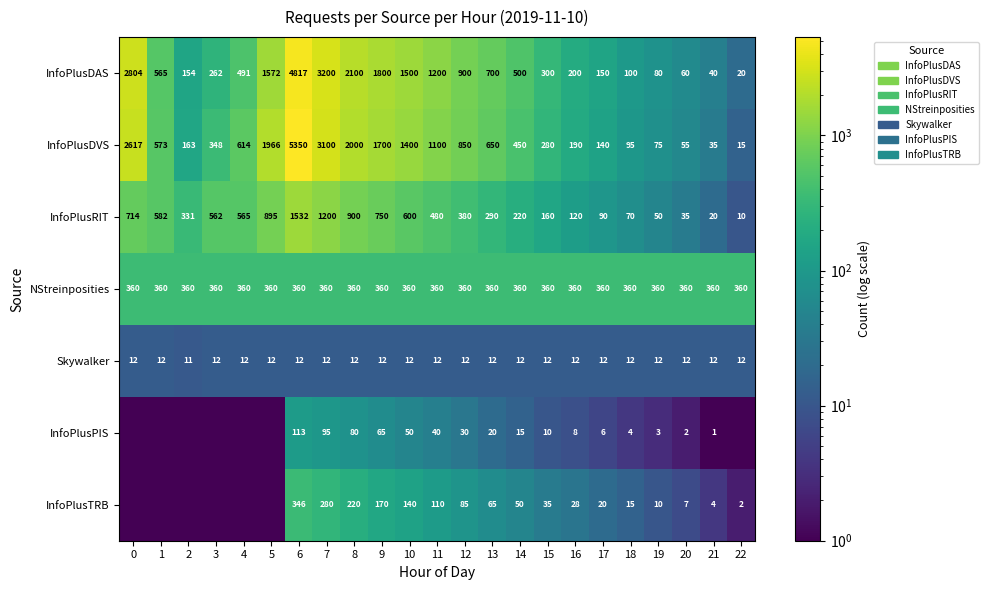

How many data points does each series have?

23